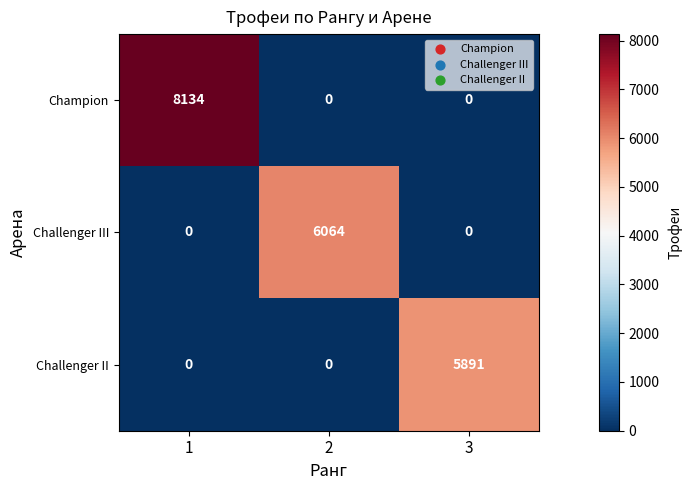

Which series has the largest total across all categories?

Champion